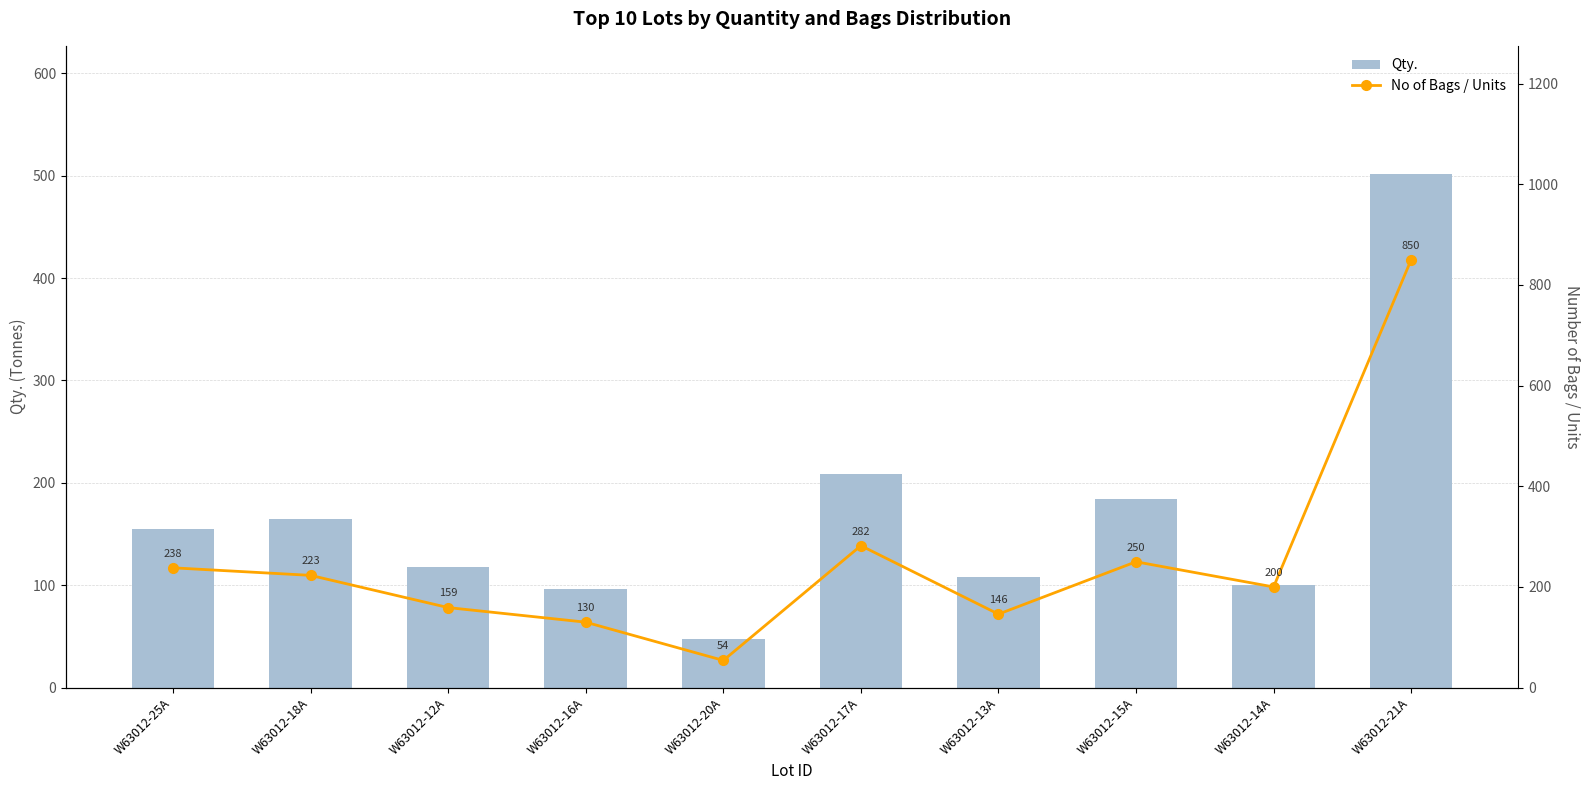

Reading left to right, extract all data points from this chart.

Qty.: 155.3	165.0	117.7	96.2	47.4	208.7	108.0	184.0	100.4	501.5
No of Bags / Units: 238.0	223.0	159.0	130.0	54.0	282.0	146.0	250.0	200.0	850.0